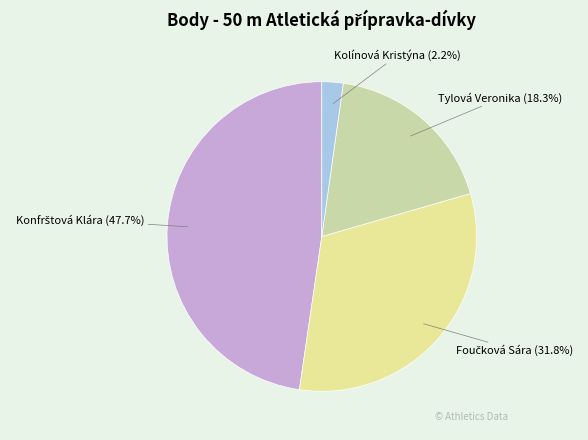

Between Tylová Veronika and Kolínová Kristýna, which is larger?

Tylová Veronika